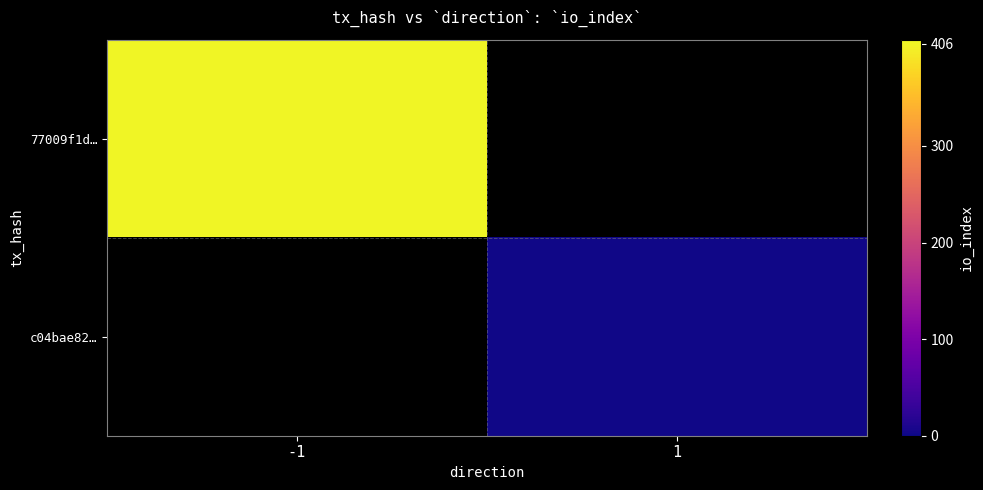

Rank the series at -1 from highest to lowest value.

77009f1d…, c04bae82…